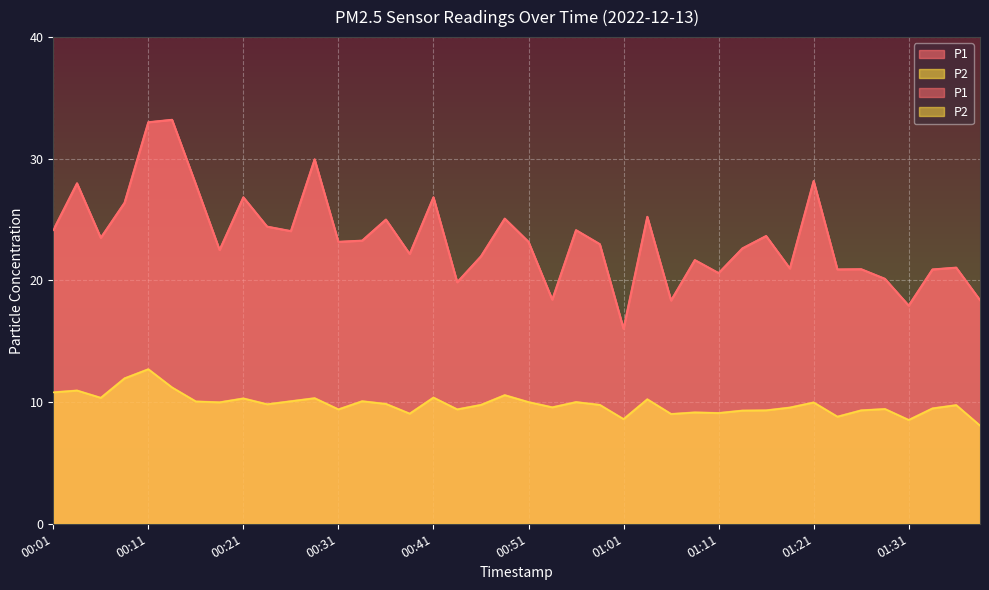

What is the difference between the second highest and minimum values in the P2 series?

3.9